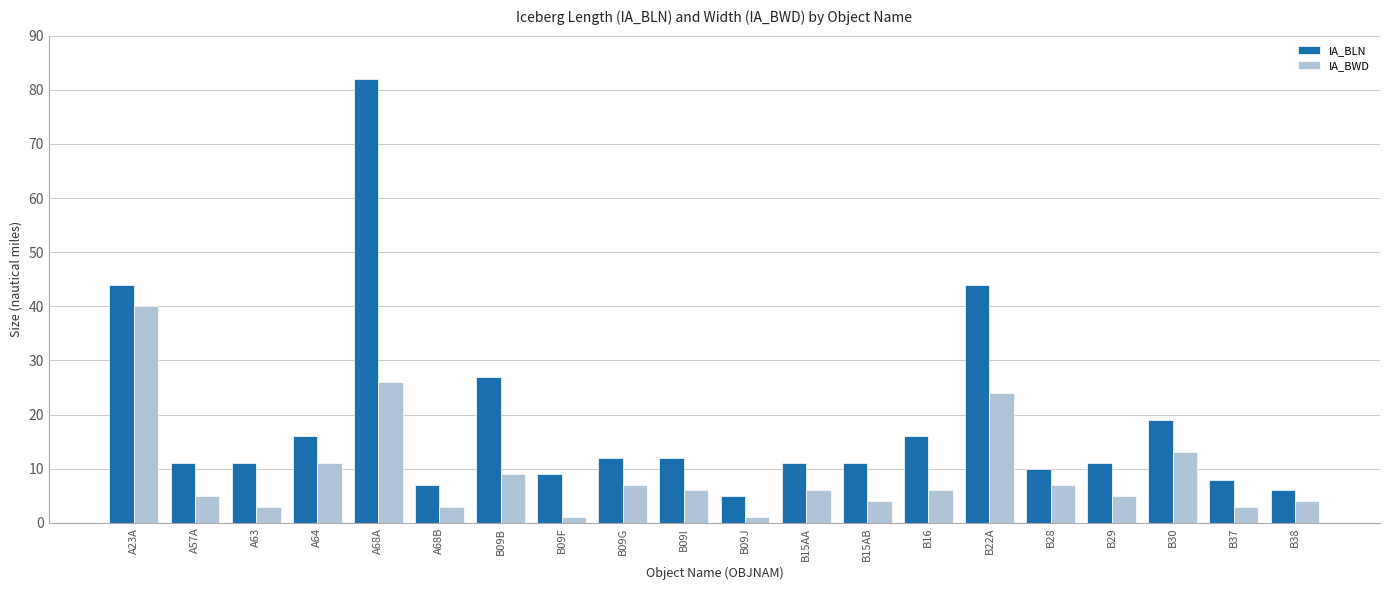

What is the spread (max minus min) of values at B29?

6